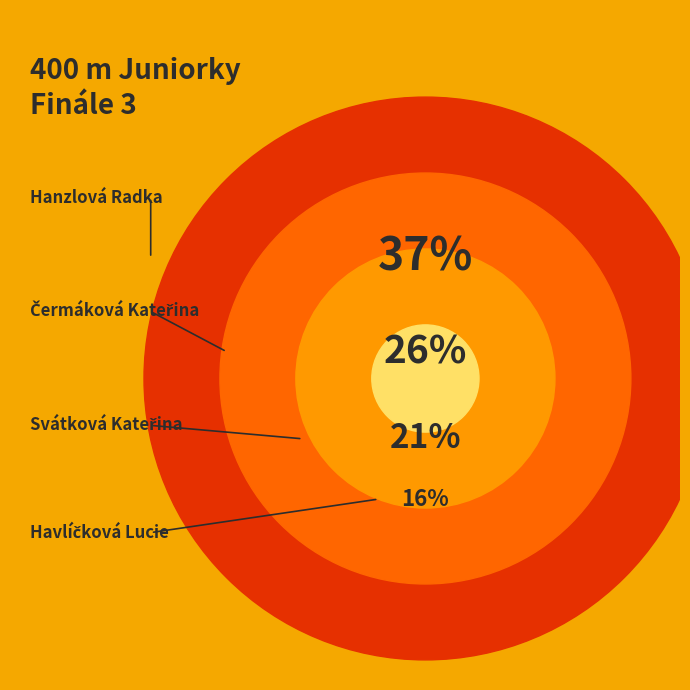

To the nearest percent, what is the difference between the largest and smallest slice percentages?

21%